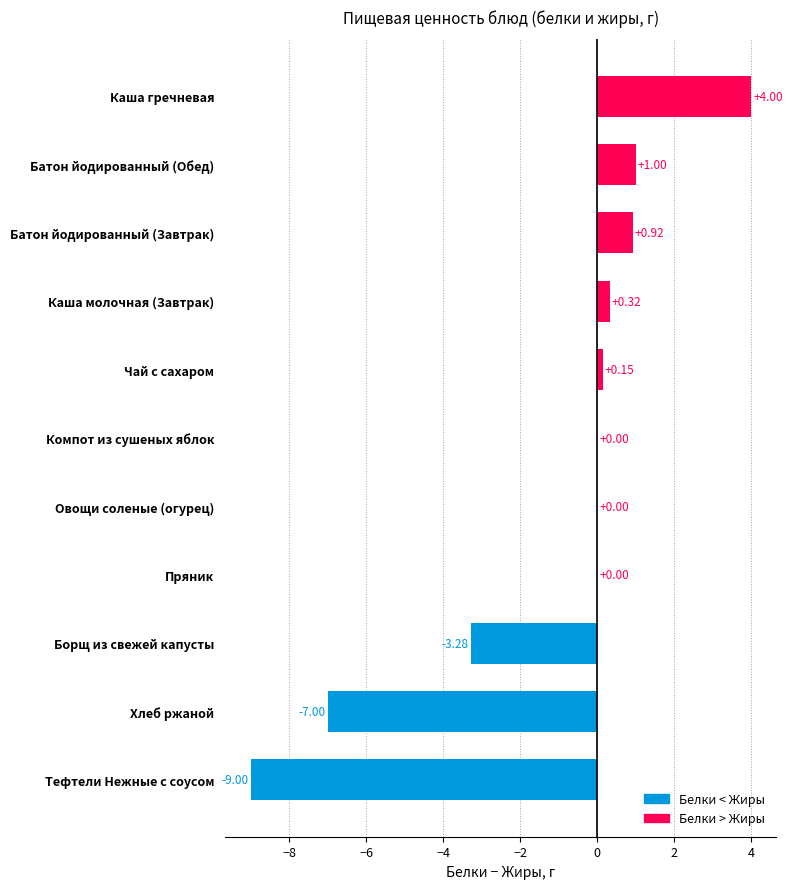

How many data points does each series have?

11